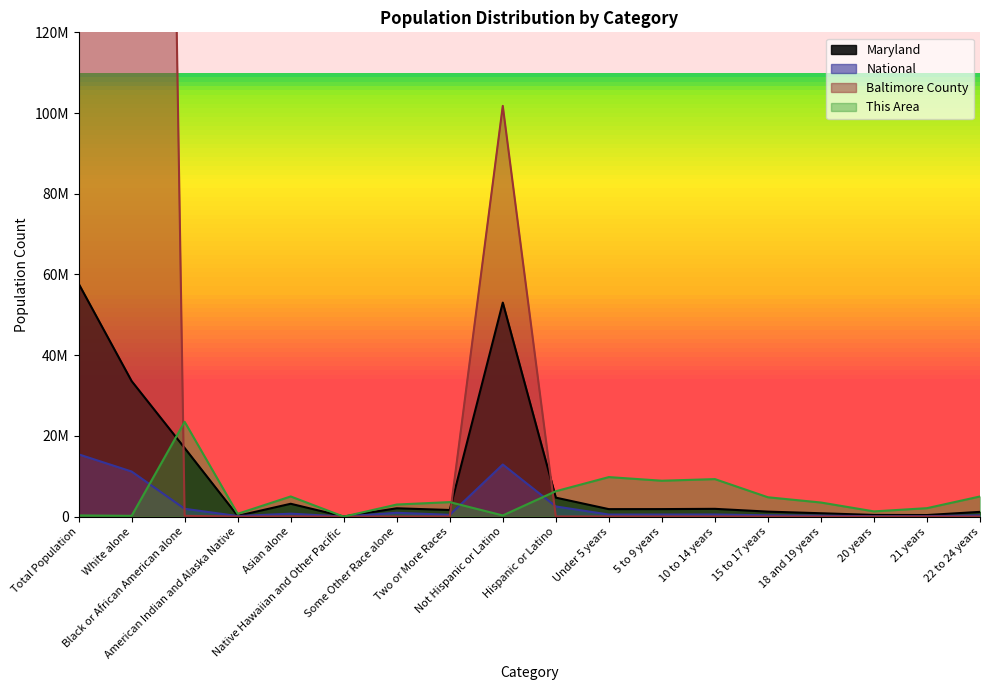

Between 22 to 24 years and Asian alone, which is larger?

22 to 24 years